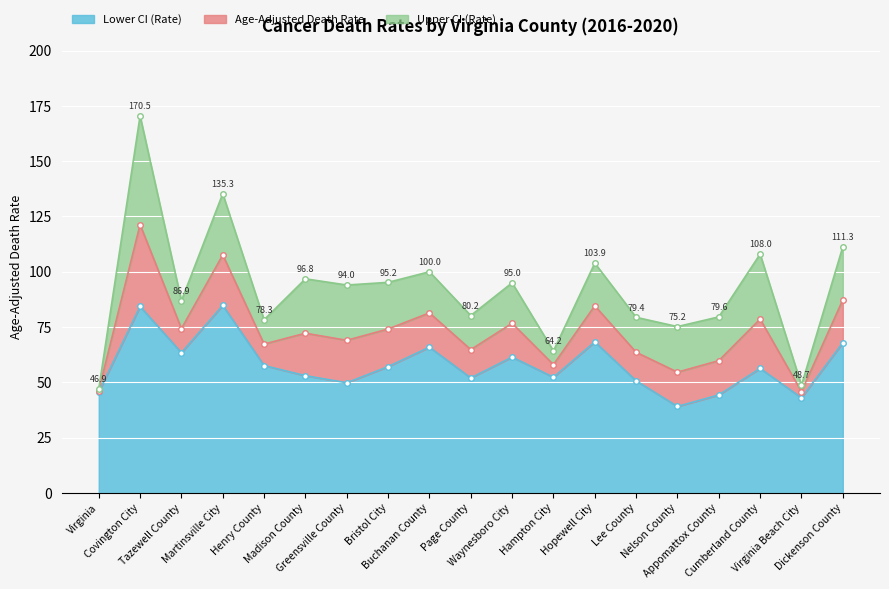

How many values in the Age-Adjusted Death Rate series exceed 72?

10